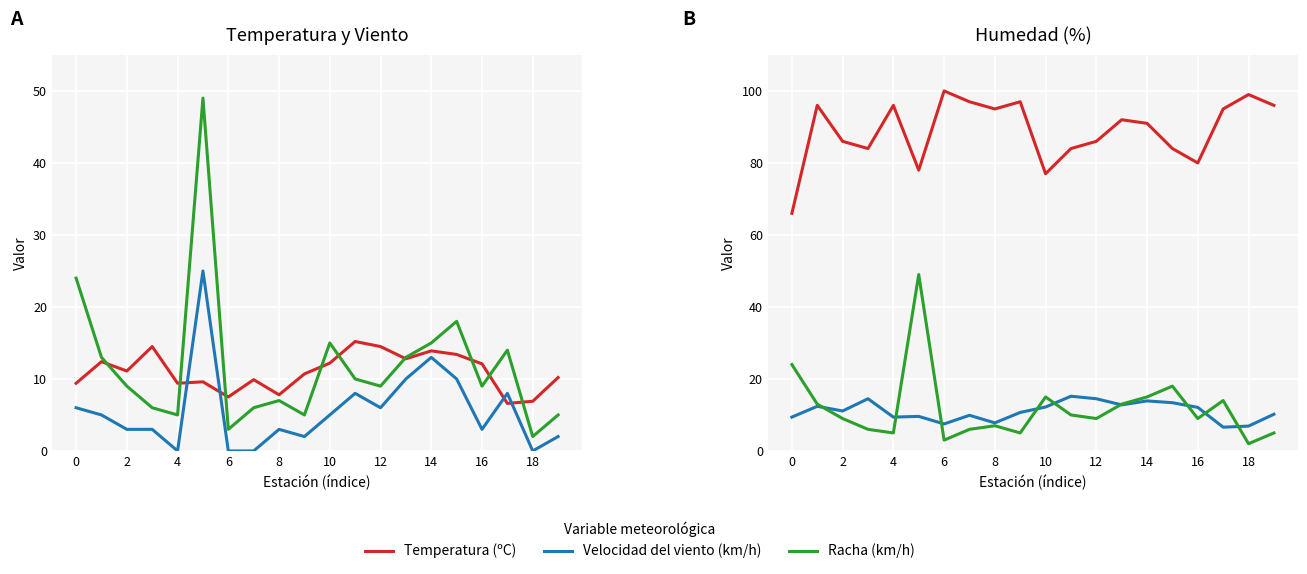

What is the approximate value of Humedad (%) at 13?

92.0